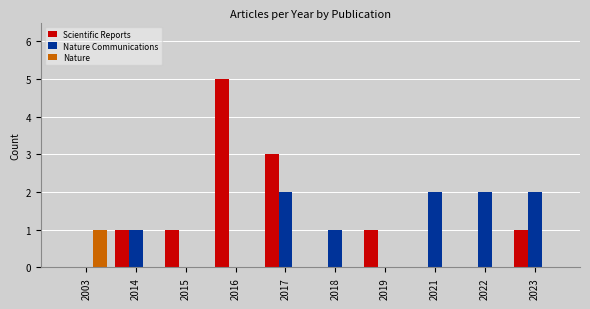

What is the total value across all series at 2023?

3